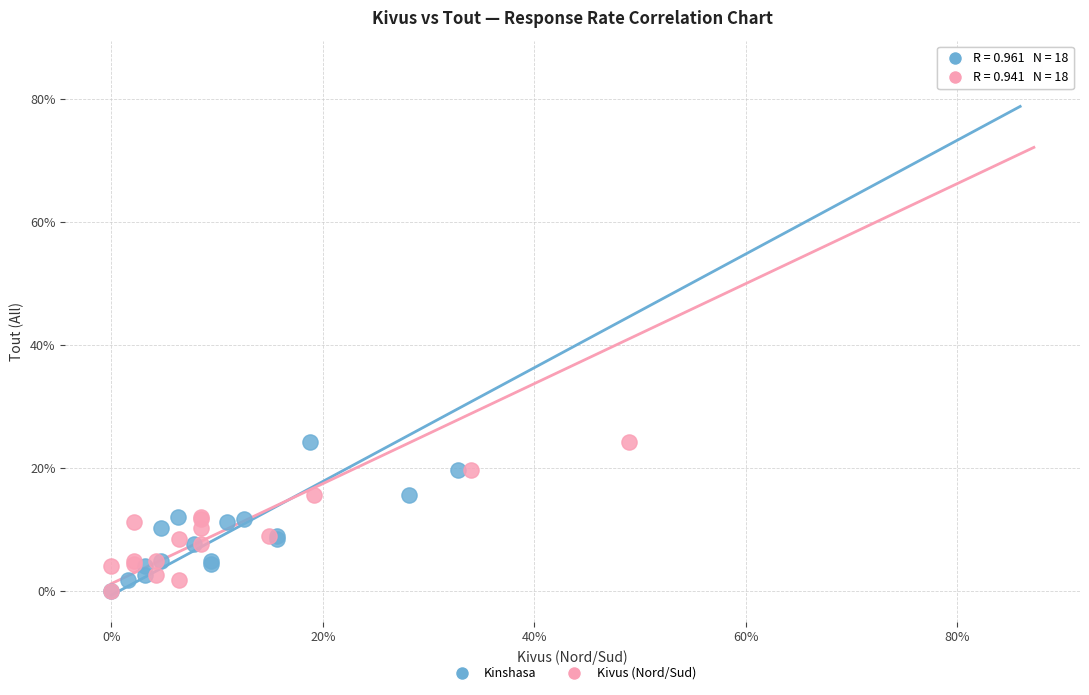

What are all the series names shown in the legend?

Kinshasa, Kivus (Nord/Sud)